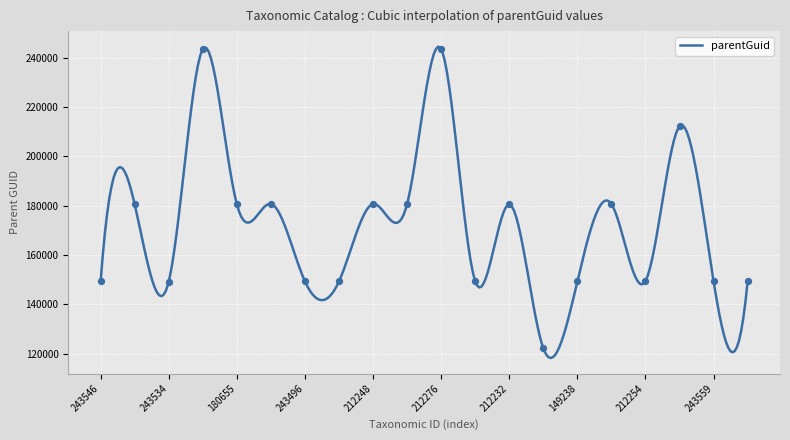

What is the change in value from 149321 to 212248?

+122